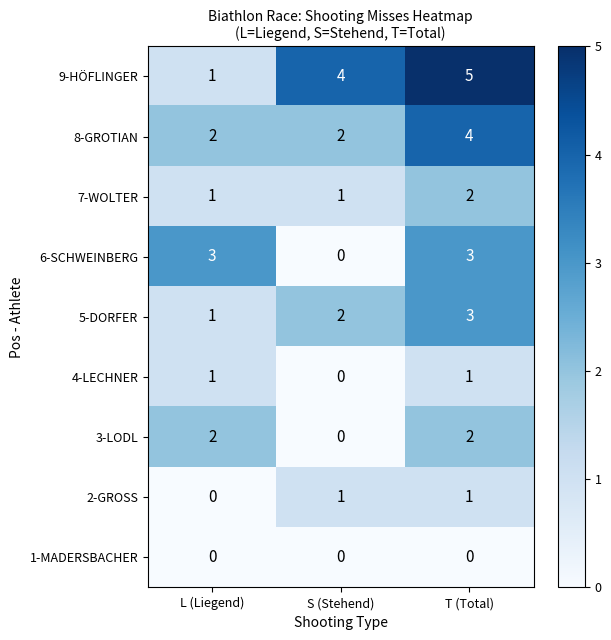

True or false: 3-LODL has a value of 0 at S (Stehend).

True